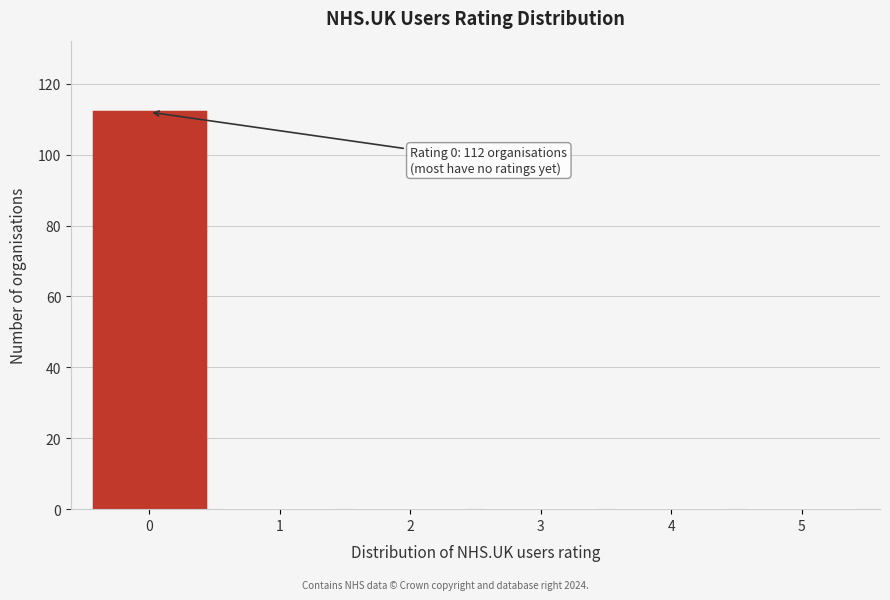

Reading left to right, extract all data points from this chart.

0=112	1=0	2=0	3=0	4=0	5=0